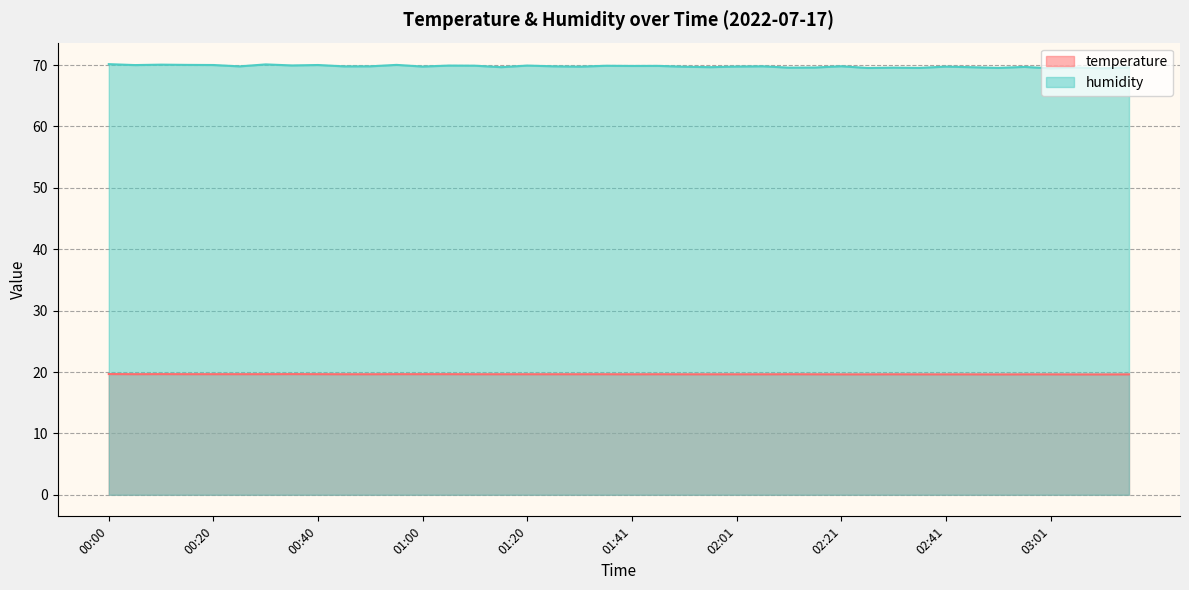

True or false: temperature and humidity intersect in this chart.

False